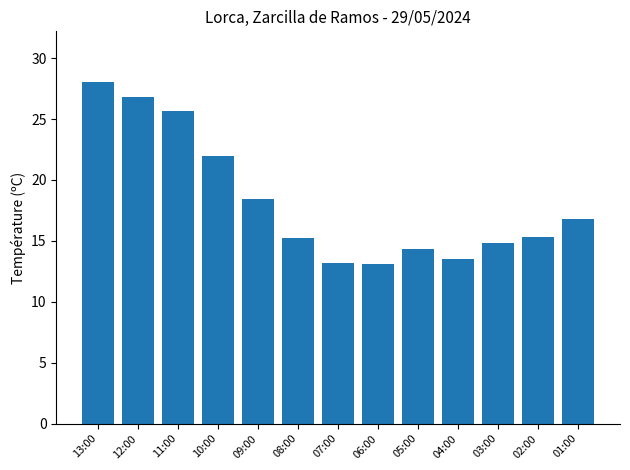

Are the bars horizontal?

No